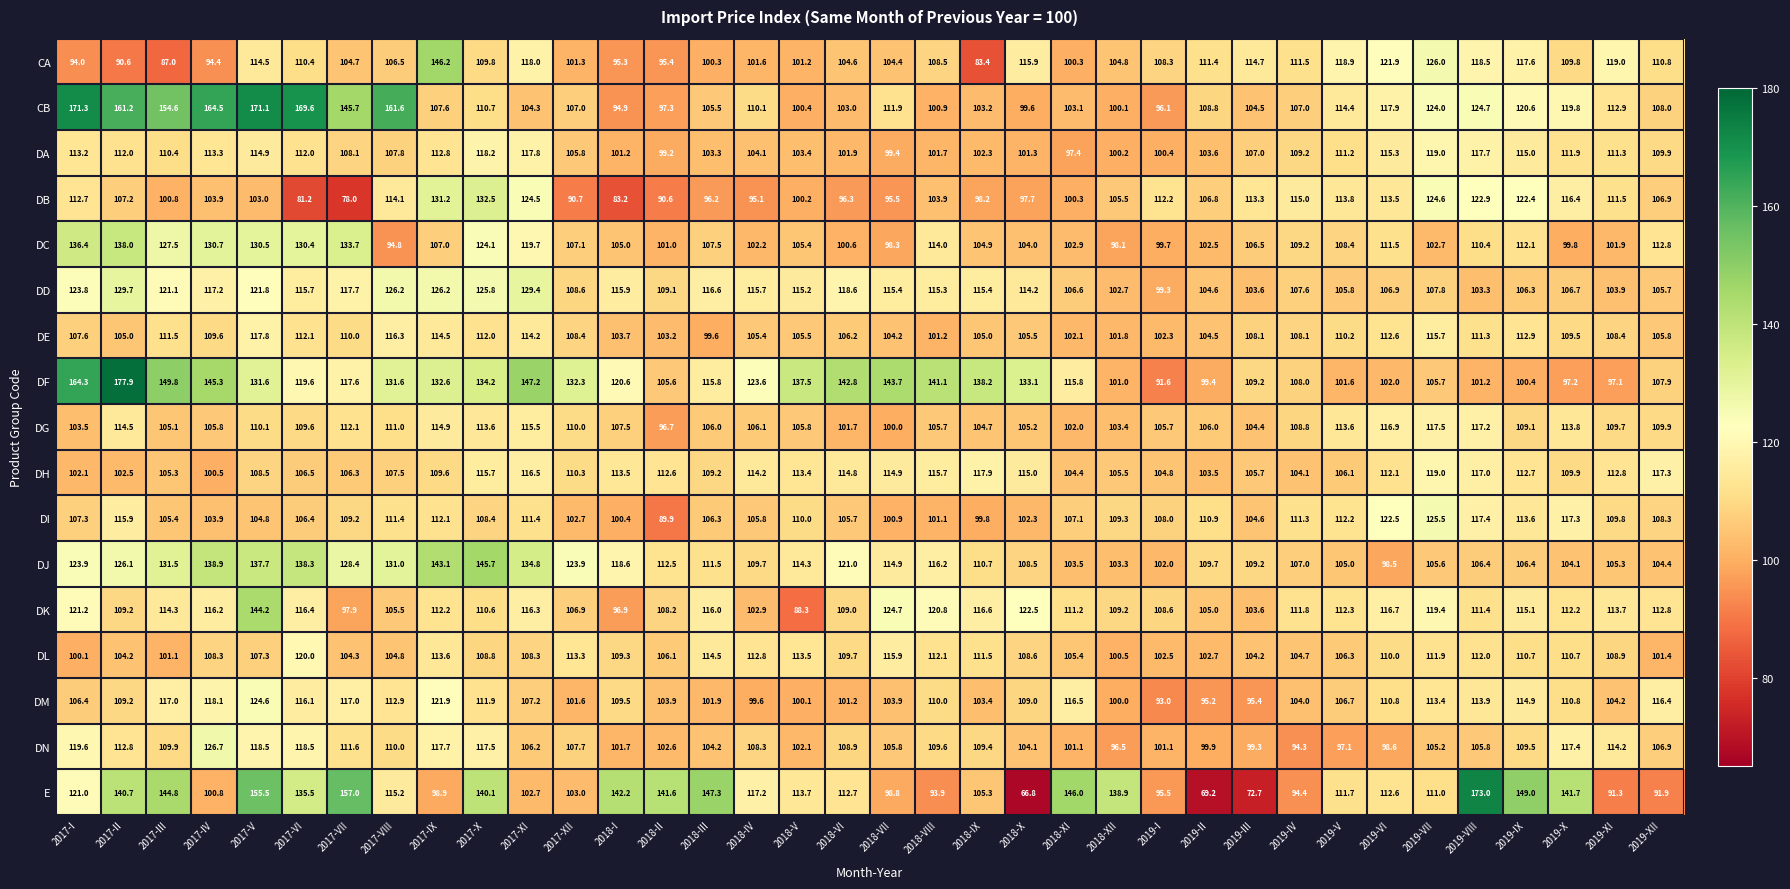

How many distinct data groups are displayed?

17